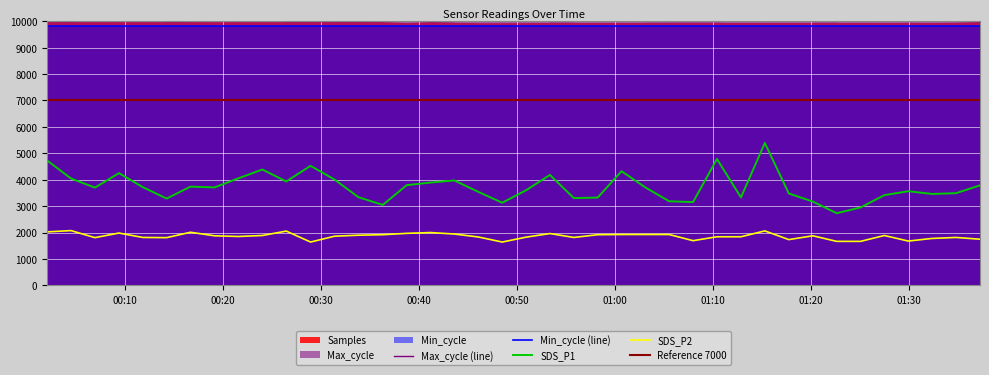

Which series changed the most between 2022/02/15 00:26:27 and 2022/02/15 01:03:05?

SDS_P1